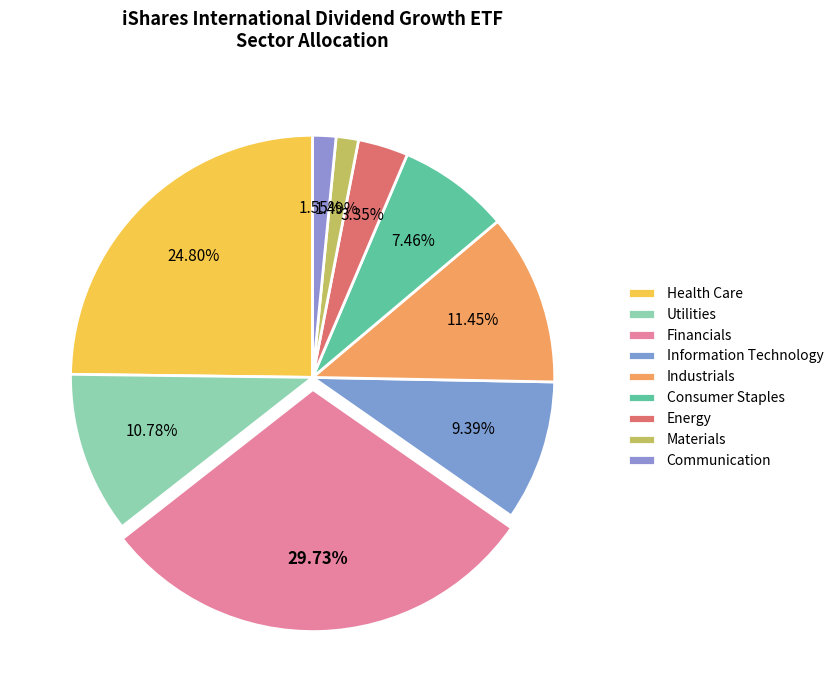

To the nearest percent, what is the difference between the Industrials and Information Technology slice percentages?

2%